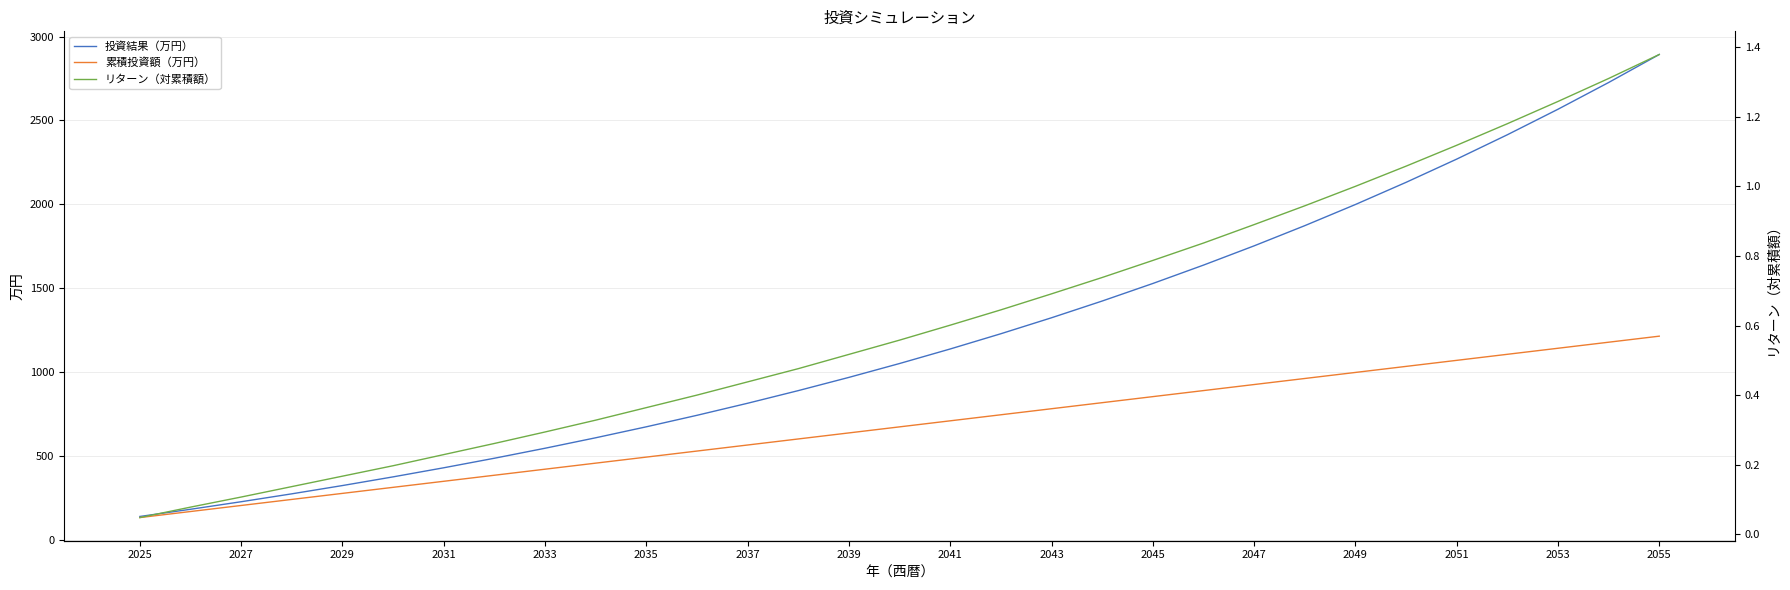

Is the value of 累積投資額（万円） at 2041 greater than the value of 投資結果（万円） at 2045?

No